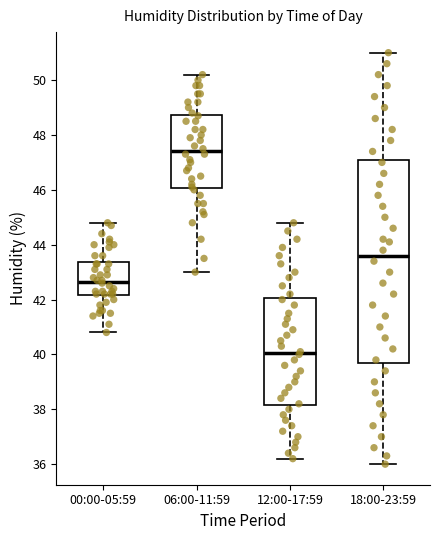

Where is the upper edge of the box for 12:00-17:59 on the y-axis? The values are not printed on the chart, so give them approximately, as read against the axis.

42.0